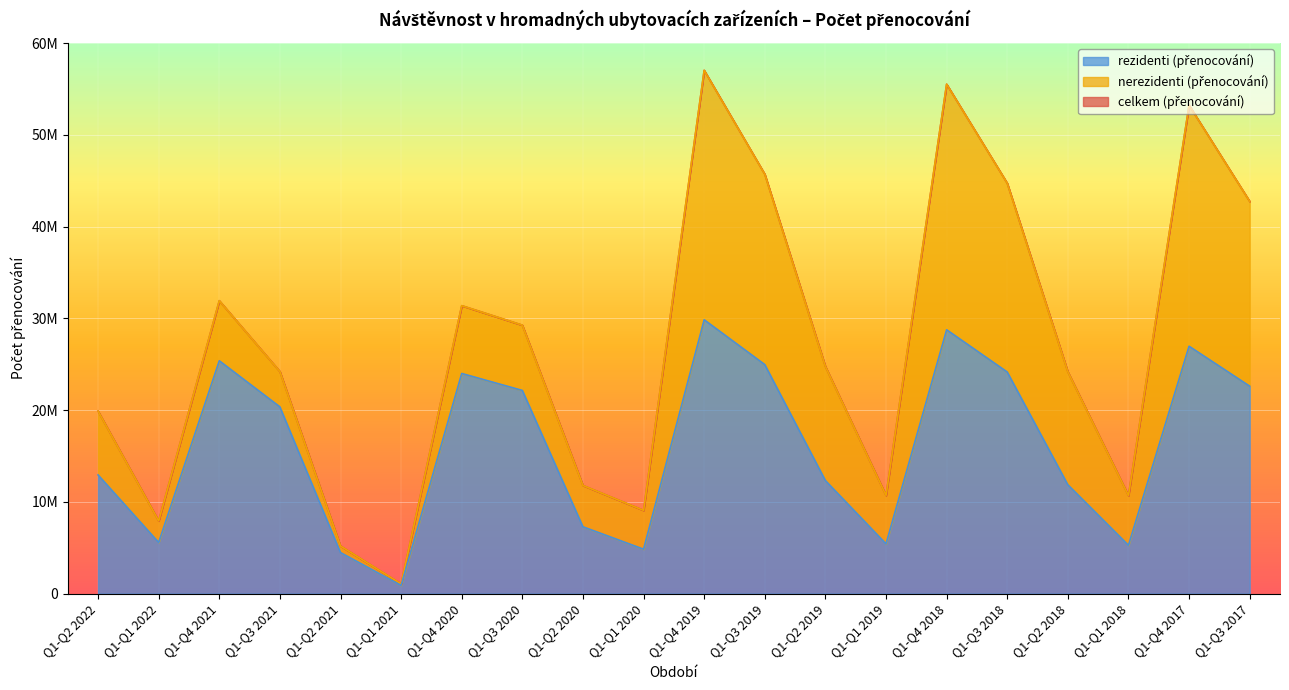

At which label does rezidenti (přenocování) reach its peak?

Q1-Q4 2019